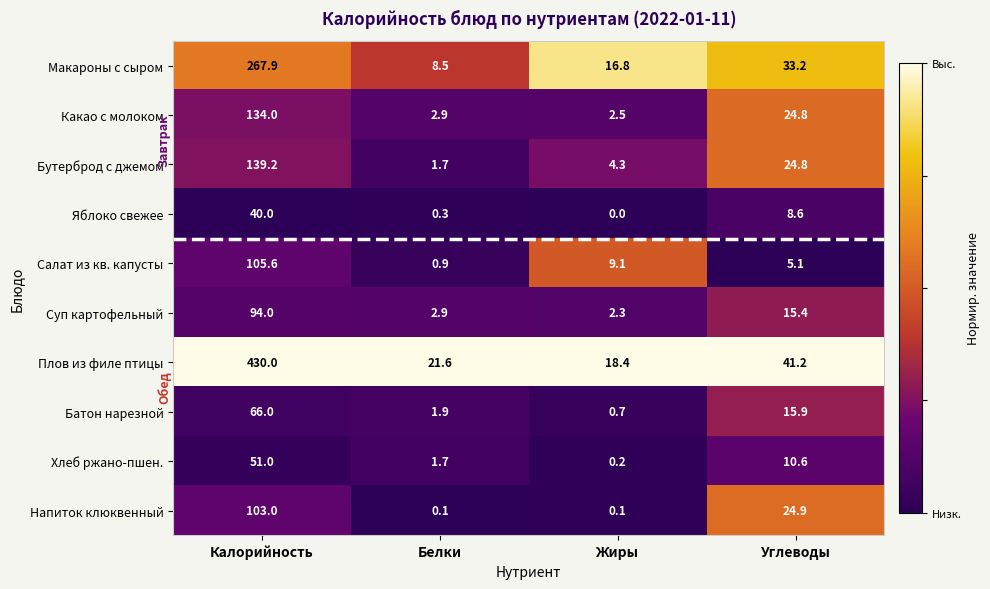

Which category has the highest value in the Батон нарезной series?

Калорийность